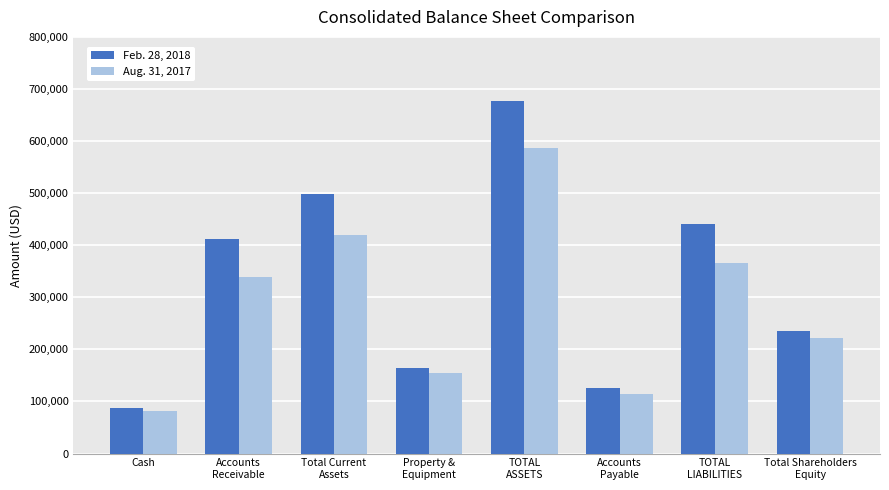

List the labels in order of Aug. 31, 2017 value, smallest first.

Cash, Accounts
Payable, Property &
Equipment, Total Shareholders
Equity, Accounts
Receivable, TOTAL
LIABILITIES, Total Current
Assets, TOTAL
ASSETS